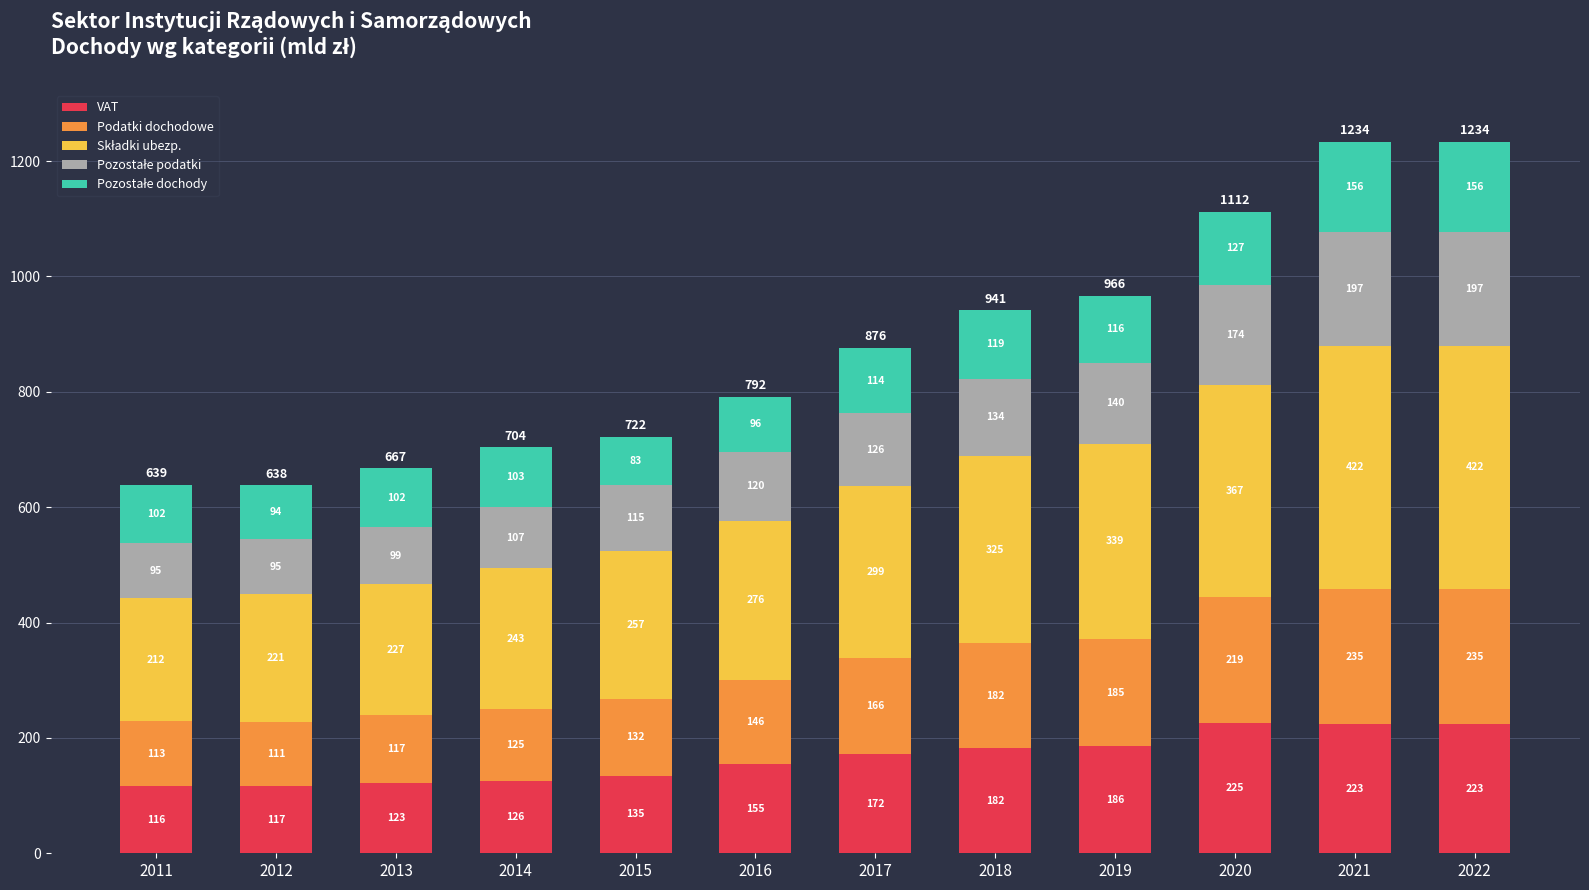

Which category has the highest value in the VAT series?

2020